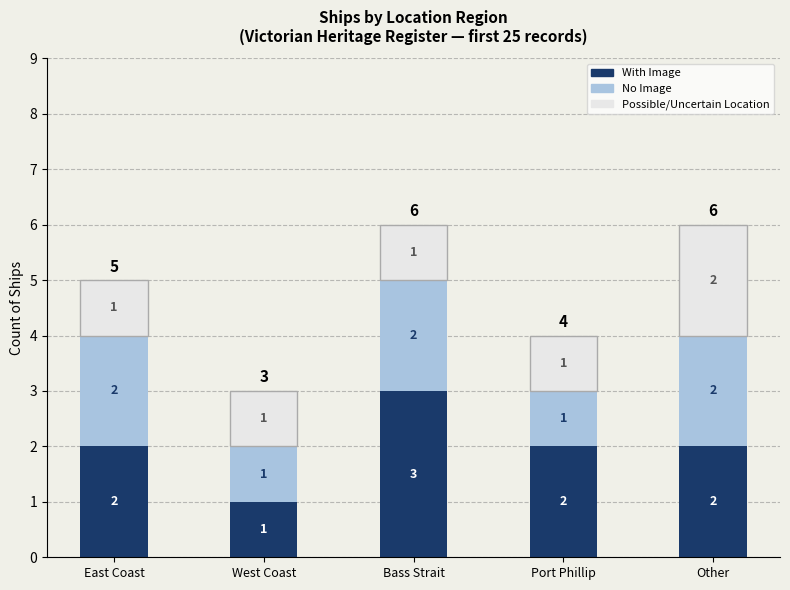

At which label does With Image reach its peak?

Bass Strait